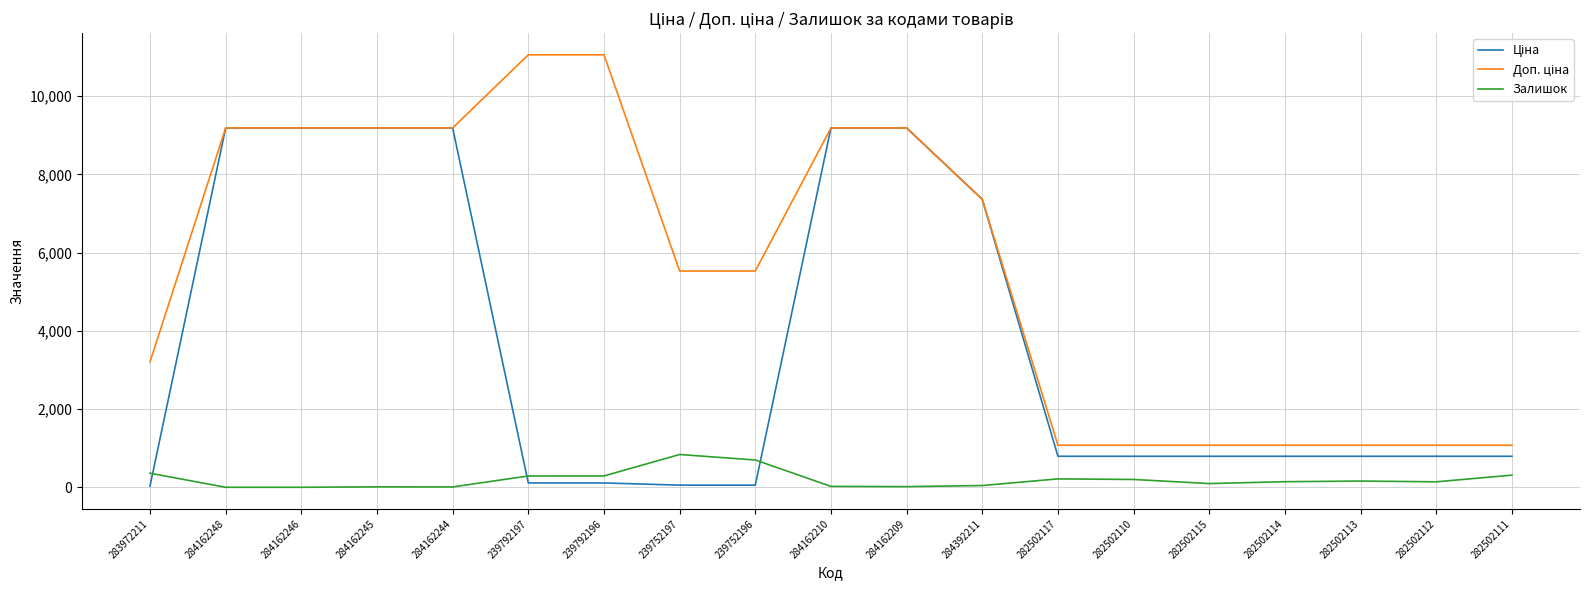

True or false: Залишок has a value of 11.0 at 284162245.

True